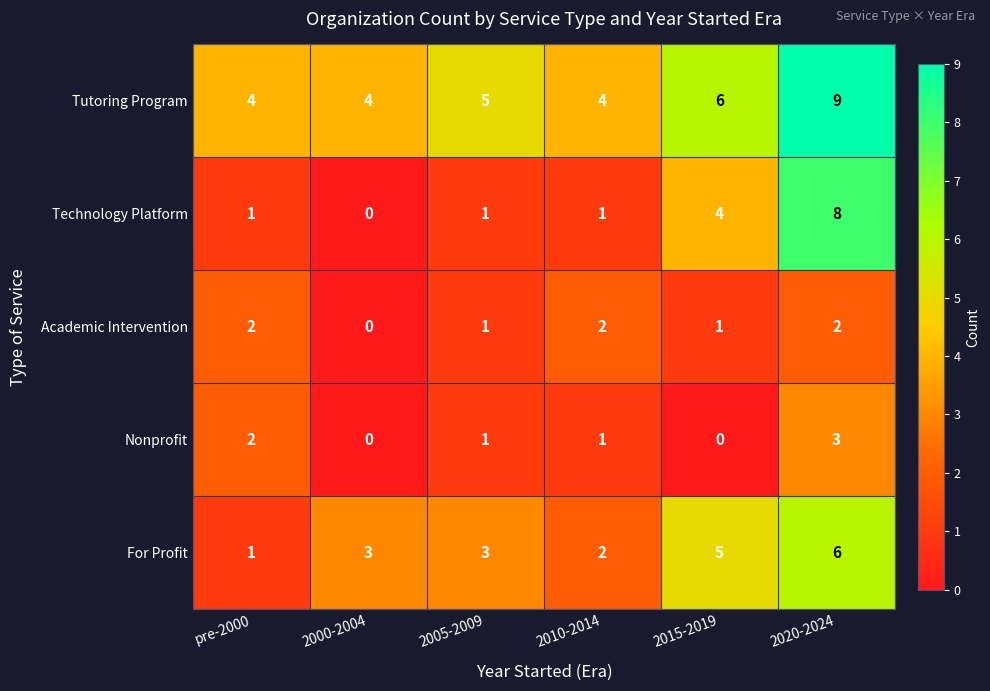

At how many categories does at least one series exceed 7?

1